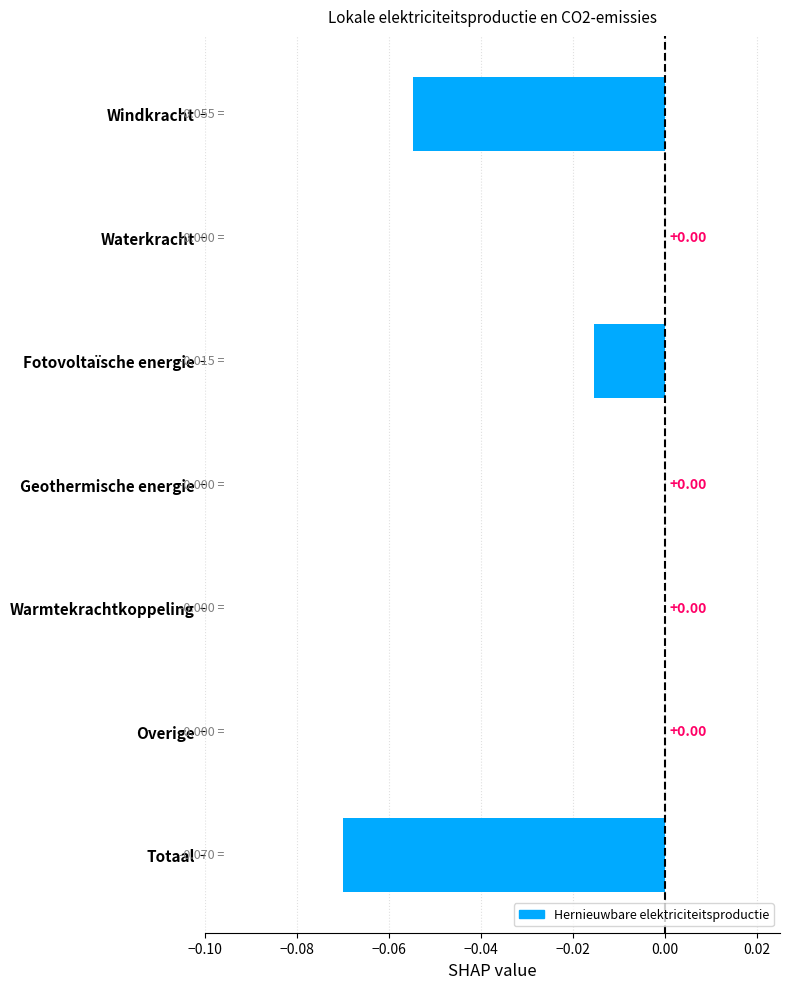

What is the minimum value shown in the chart?

-0.1